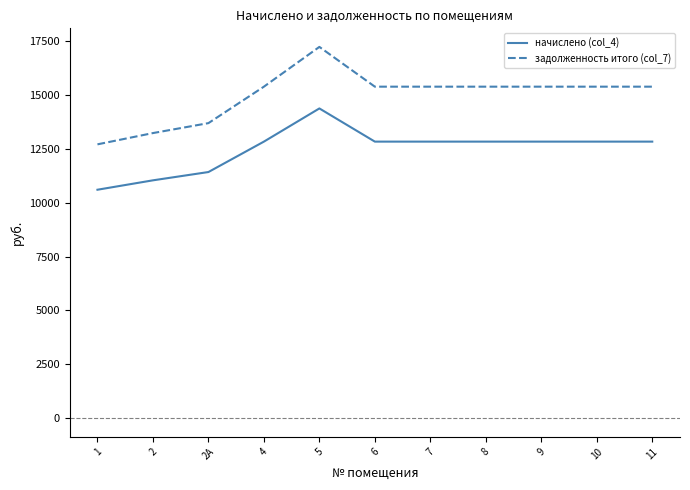

True or false: задолженность итого (col_7) has a value of 13698.5 at 2А.

True